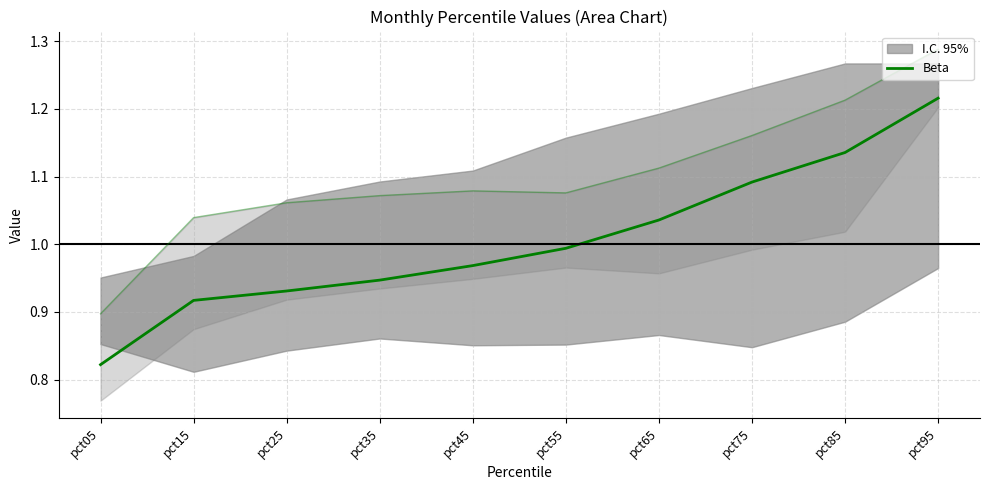

Rank the categories by value from lowest to highest.

pct05, pct15, pct25, pct35, pct45, pct55, pct65, pct75, pct85, pct95